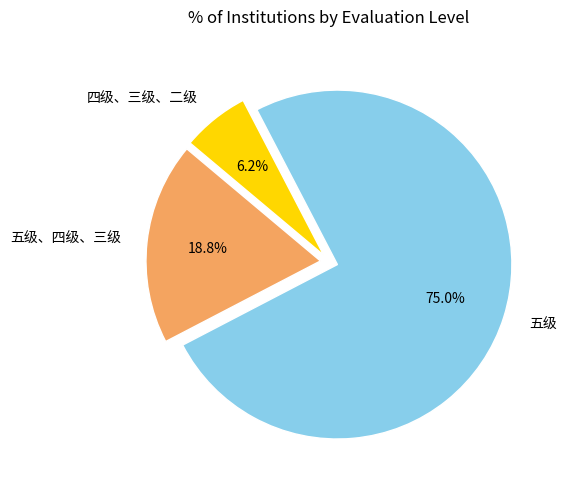

To the nearest percent, what is the combined percentage of 四级、三级、二级 and 五级?

81%